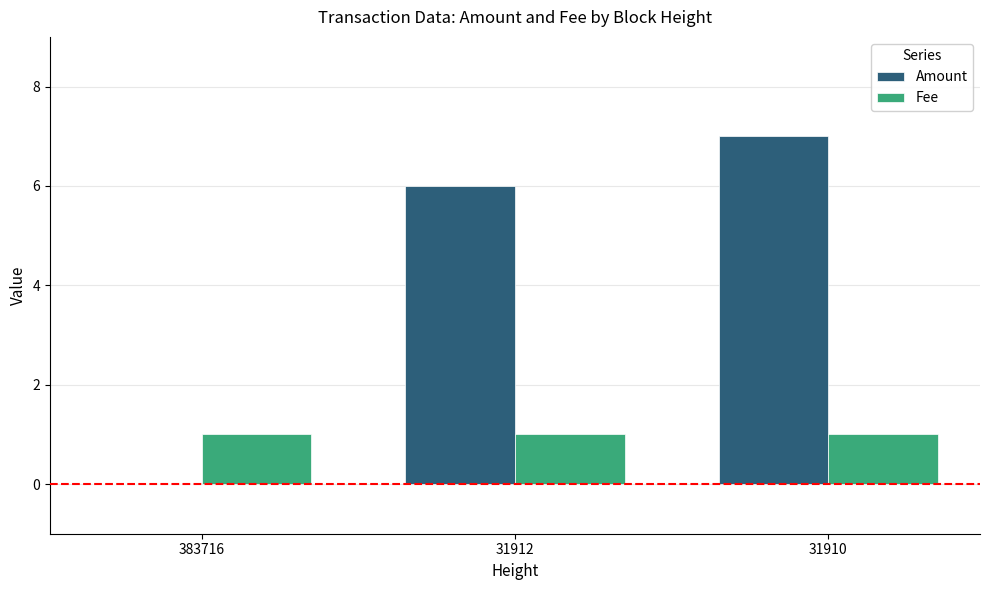

Reading right to left, extract all data points from this chart.

Amount: 31910=7	31912=6	383716=0
Fee: 31910=1	31912=1	383716=1